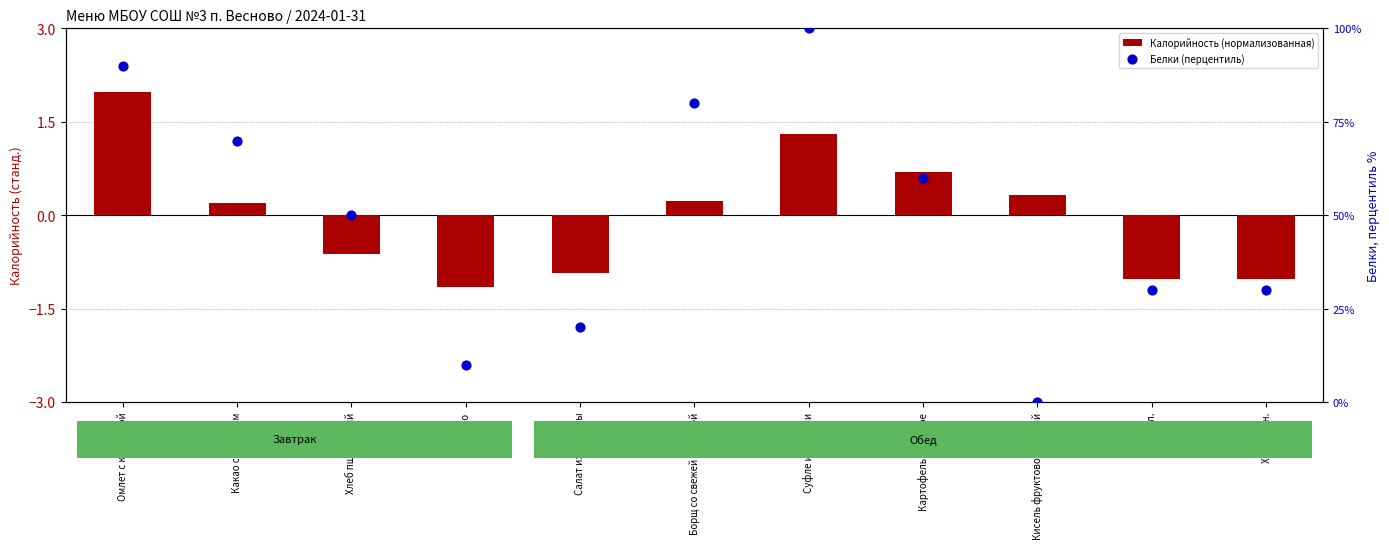

Which series has the widest spread of Y values?

Белки (перцентиль)